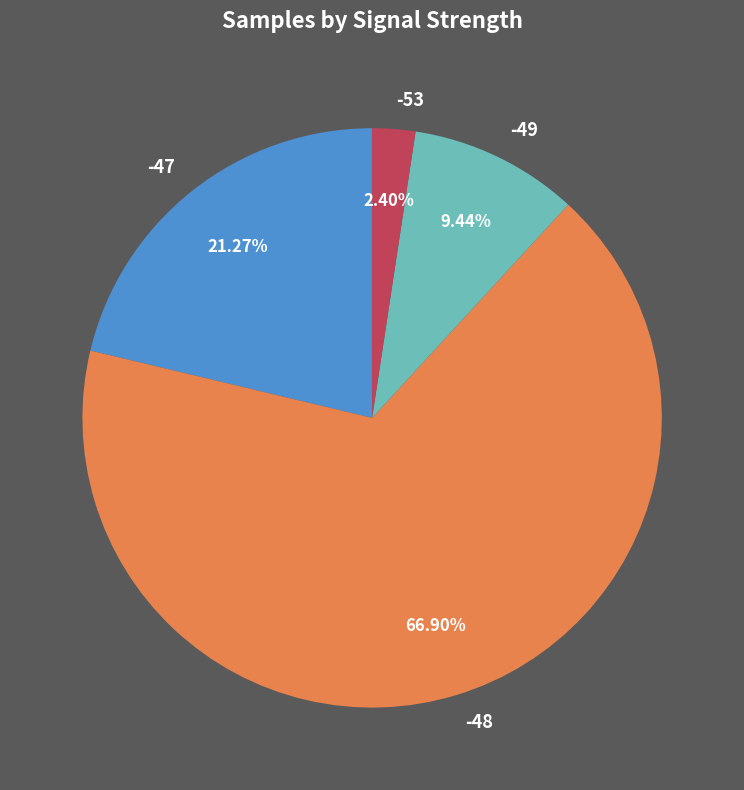

Which has a higher value, -53 or -49?

-49